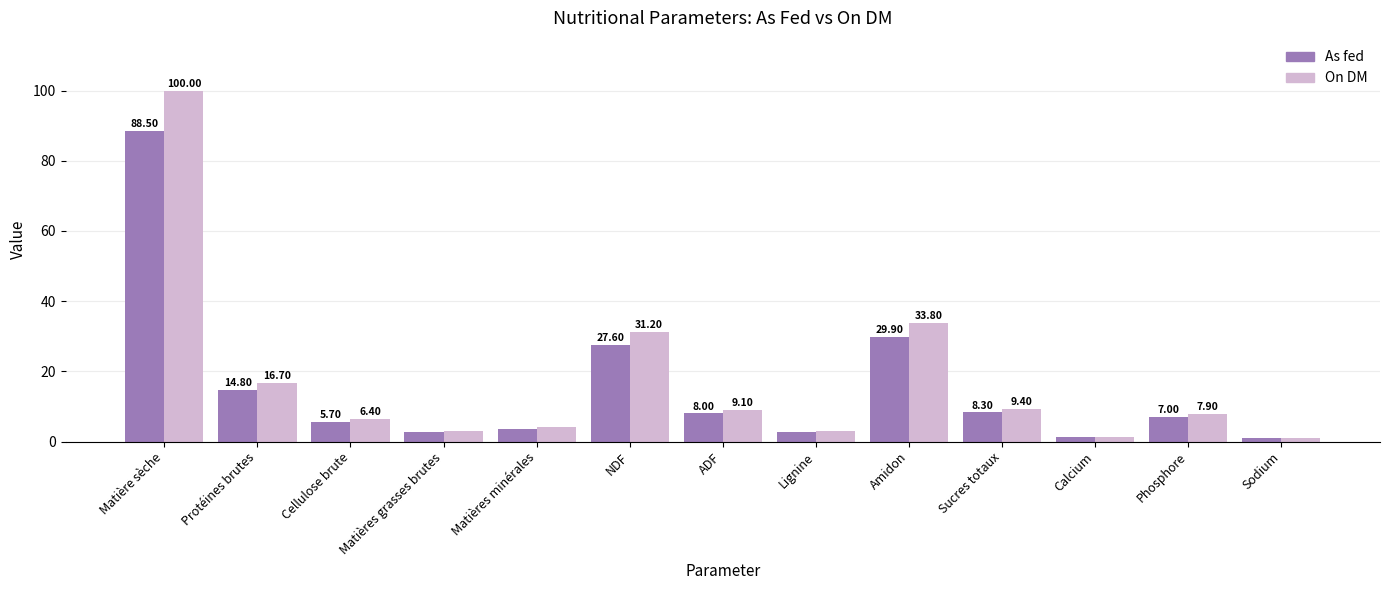

True or false: On DM has a value of 2.9 at Matières grasses brutes.

True